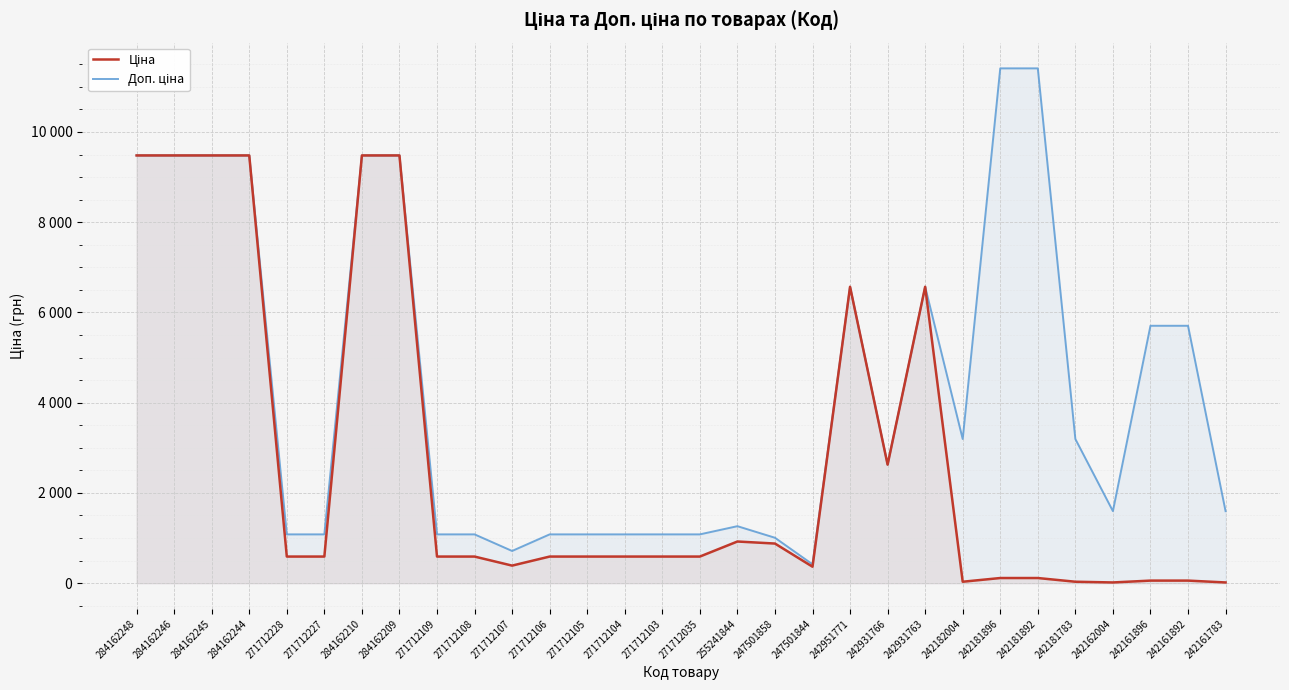

What is the difference between the maximum and minimum values in the Ціна series?

9464.1